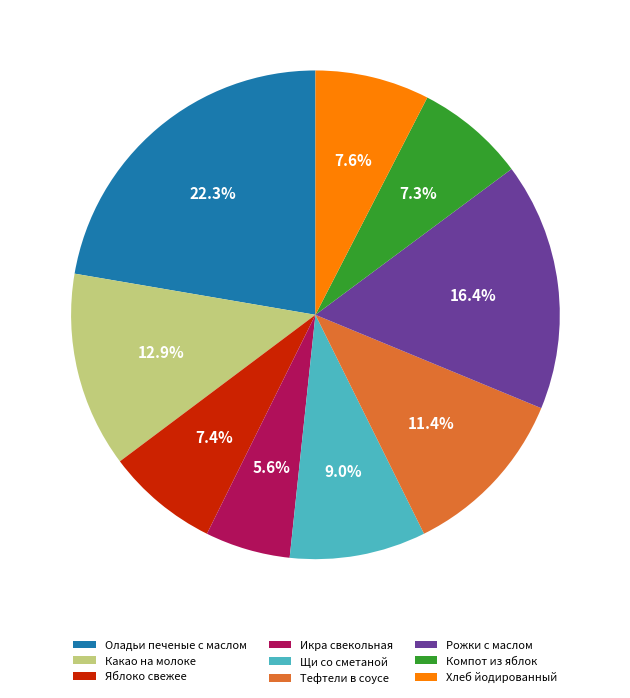

True or false: Какао на молоке accounts for 13% of the total.

True